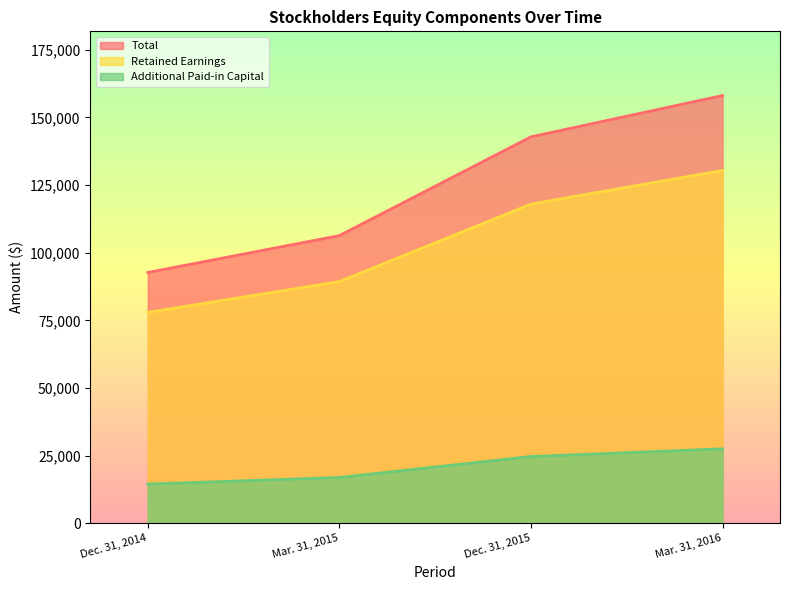

What is the difference between the Retained Earnings values at Dec. 31, 2015 and Dec. 31, 2014?

40023